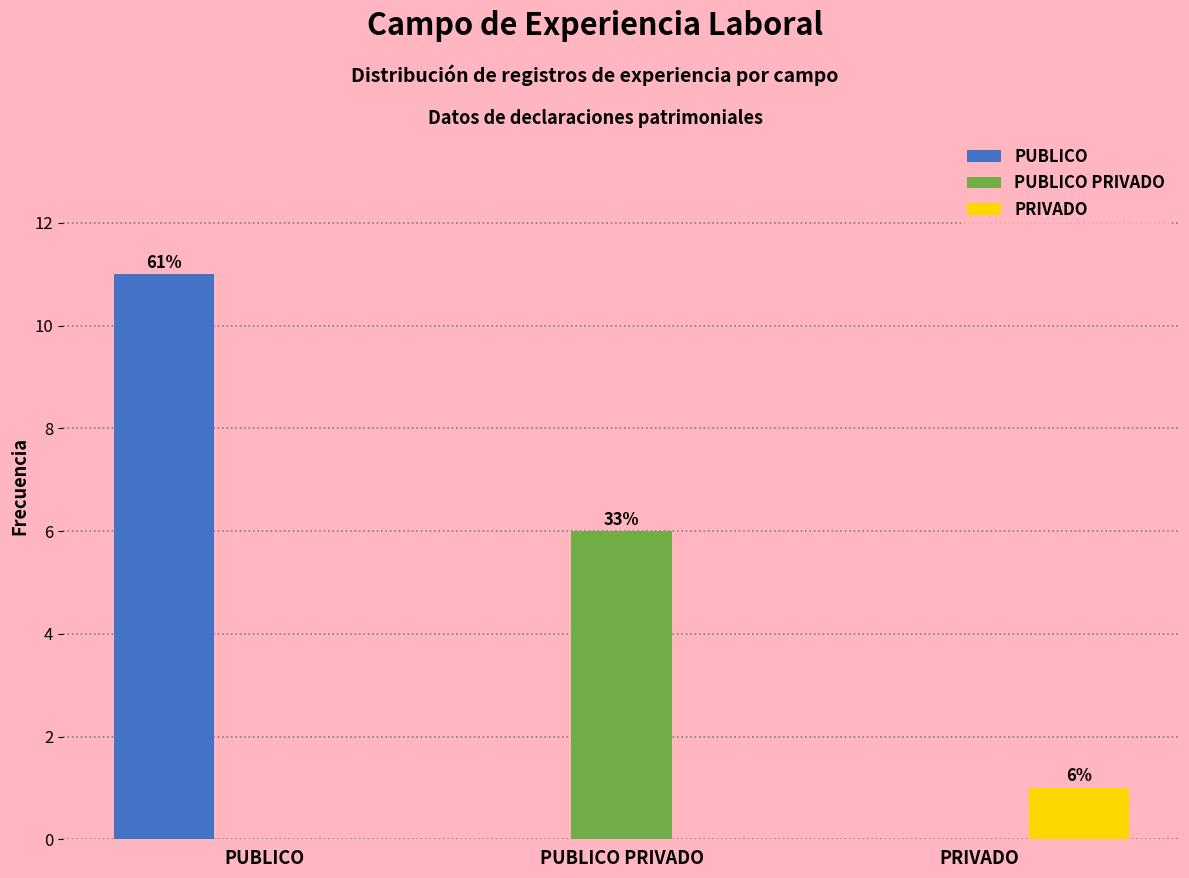

Reading left to right, extract all data points from this chart.

PUBLICO: PUBLICO=11	PUBLICO PRIVADO=0	PRIVADO=0
PUBLICO PRIVADO: PUBLICO=0	PUBLICO PRIVADO=6	PRIVADO=0
PRIVADO: PUBLICO=0	PUBLICO PRIVADO=0	PRIVADO=1